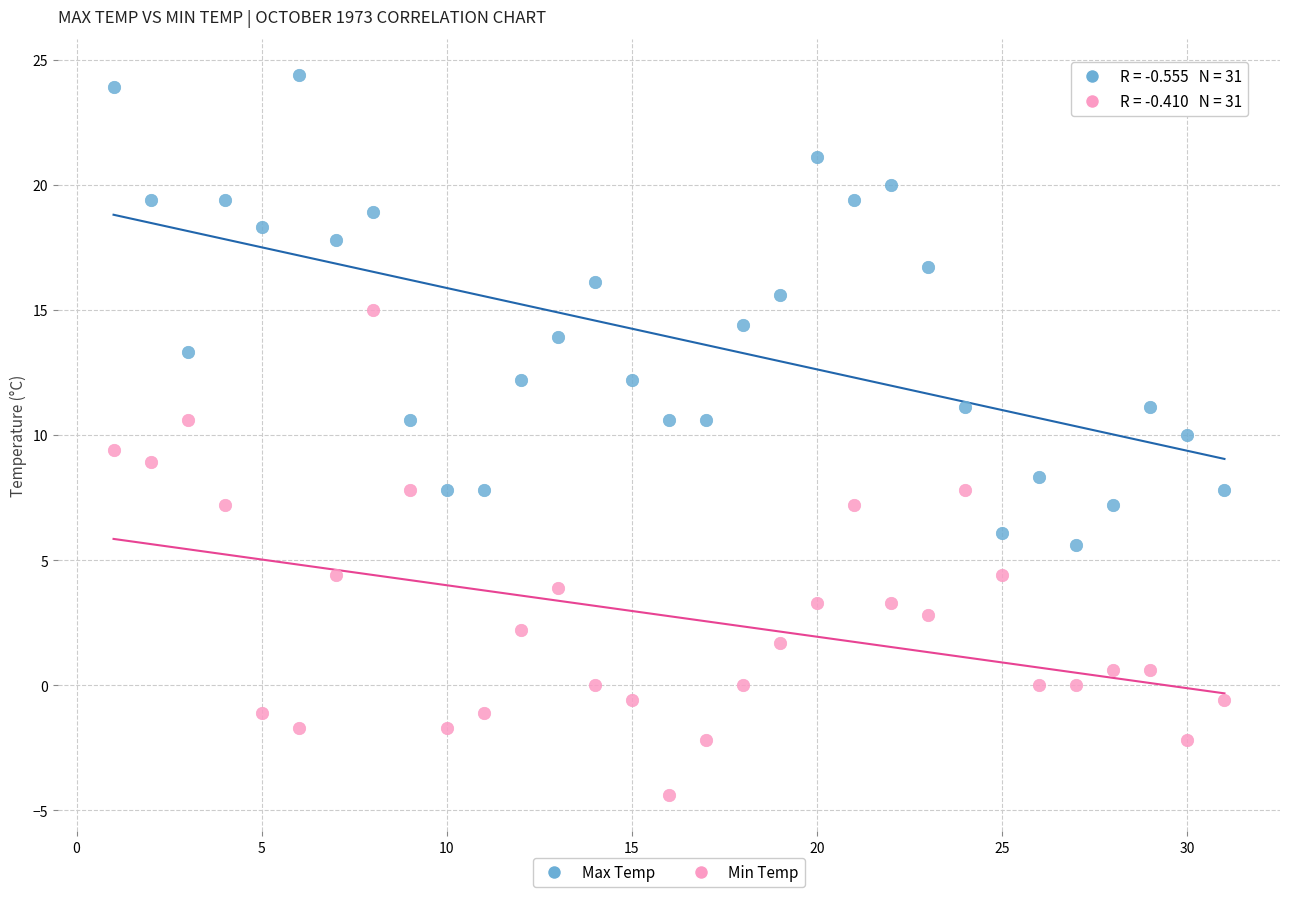

What are all the series names shown in the legend?

Max Temp, Min Temp